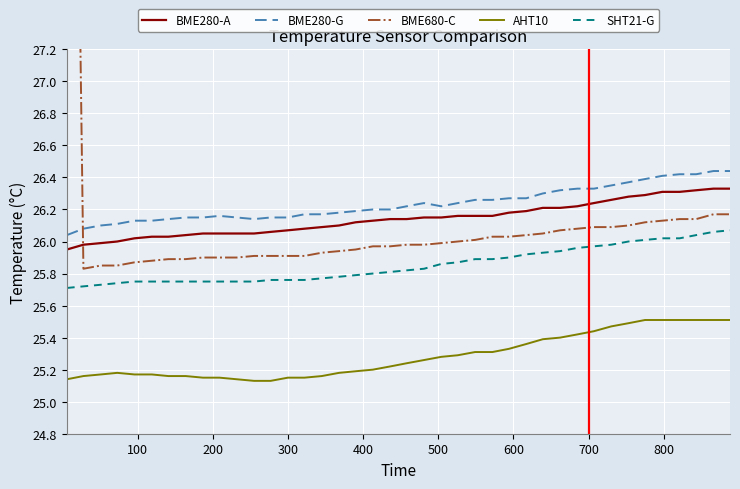

True or false: AHT10 and BME280-A intersect in this chart.

False